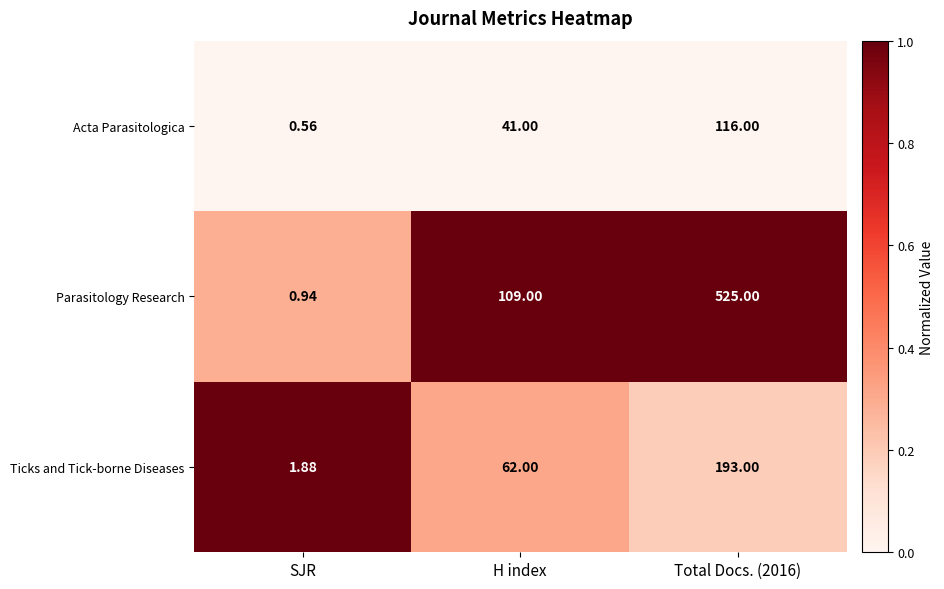

Which series has the widest spread of values?

Parasitology Research